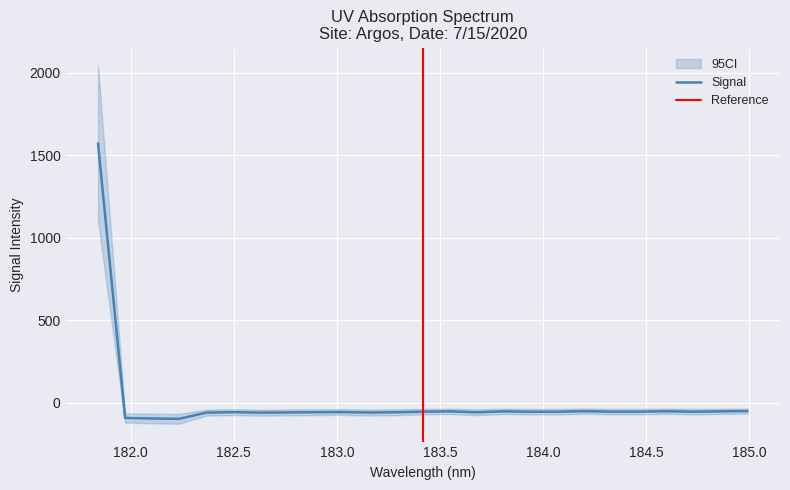

How many data points does each series have?

25